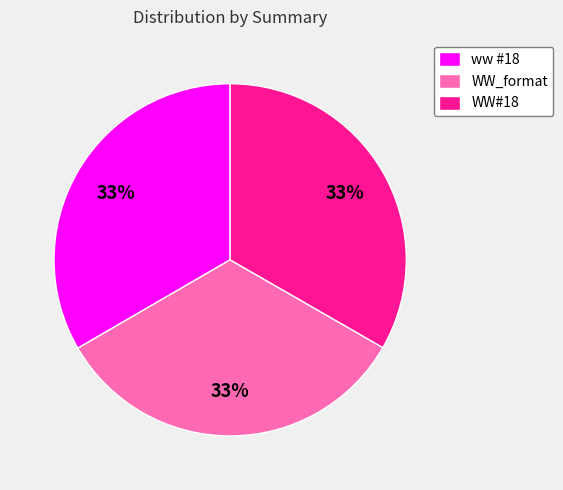

Approximately how many times larger is the value at WW_format compared to ww #18?

1.0